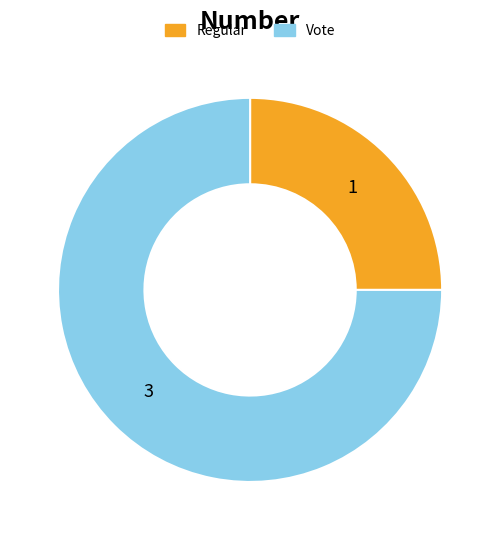

The Regular slice represents 25% of the pie. True or false?

True